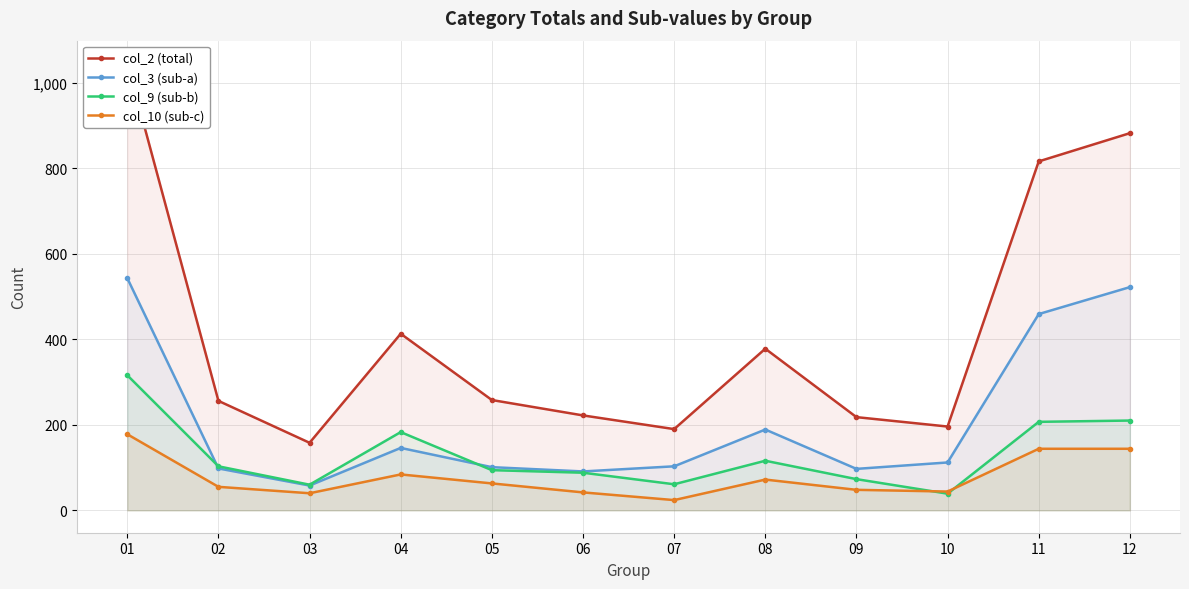

Where is col_2 (total) nearest to the value 602?

04